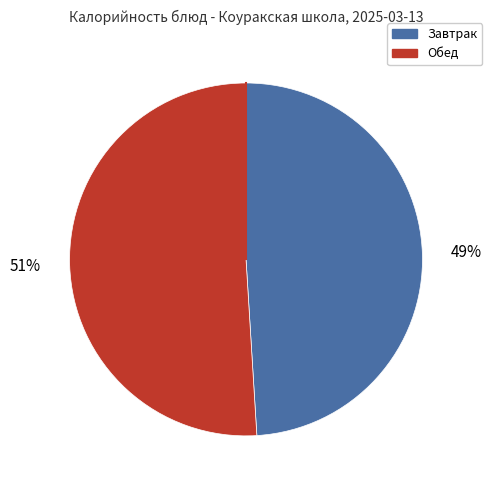

Is there a majority slice in this chart?

Yes